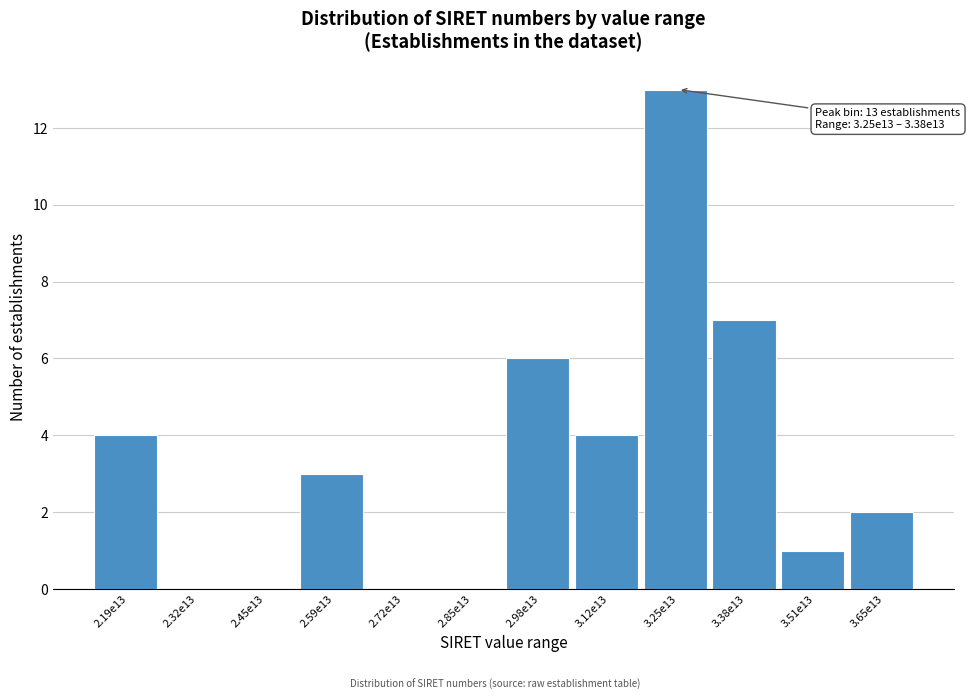

Reading left to right, transcribe all the data shown in this chart.

2.19e13=4	2.32e13=0	2.45e13=0	2.59e13=3	2.72e13=0	2.85e13=0	2.98e13=6	3.12e13=4	3.25e13=13	3.38e13=7	3.51e13=1	3.65e13=2